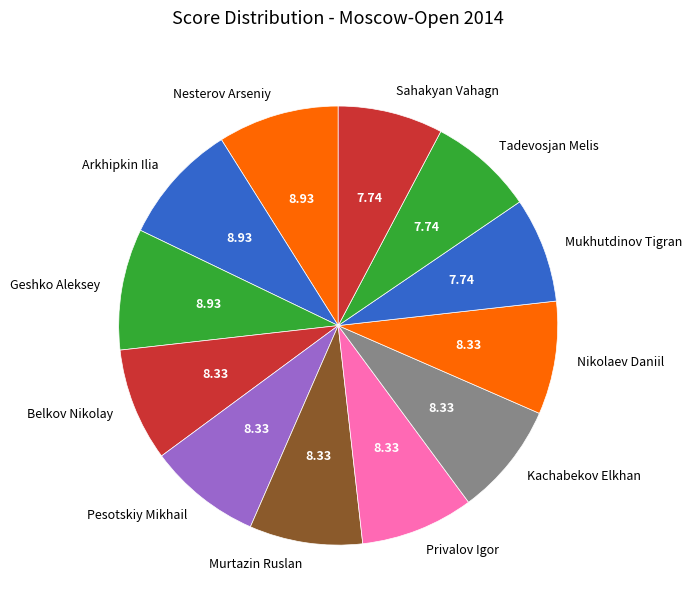

Is the sum of Mukhutdinov Tigran and Murtazin Ruslan greater than half?

No